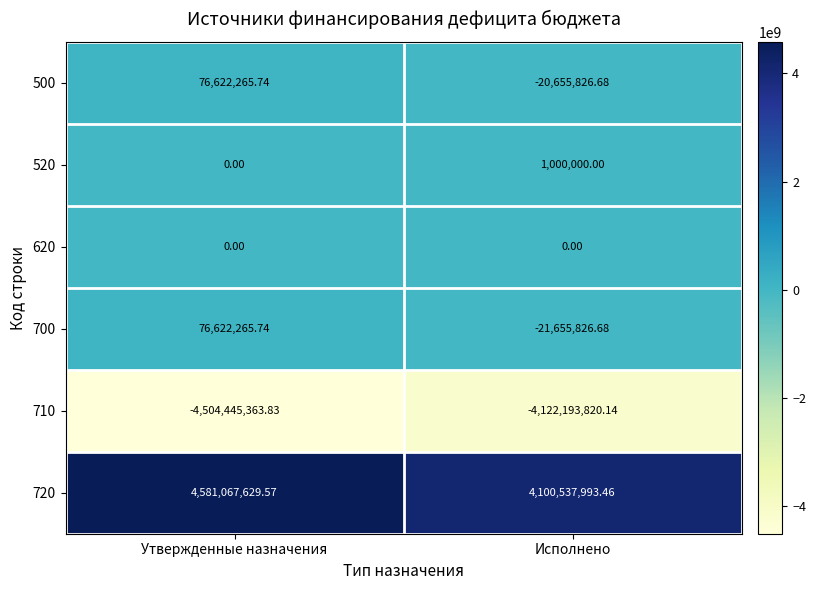

Which category has the lowest value in the 710 series?

Утвержденные назначения